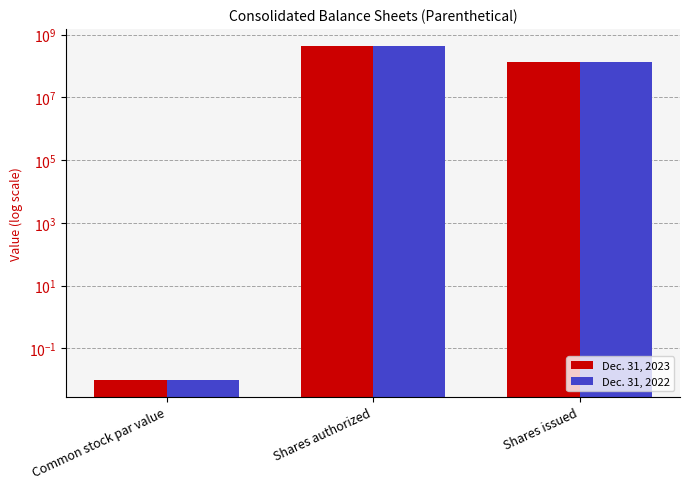

True or false: Dec. 31, 2022 has a value of 0.0 at Common stock par value.

True